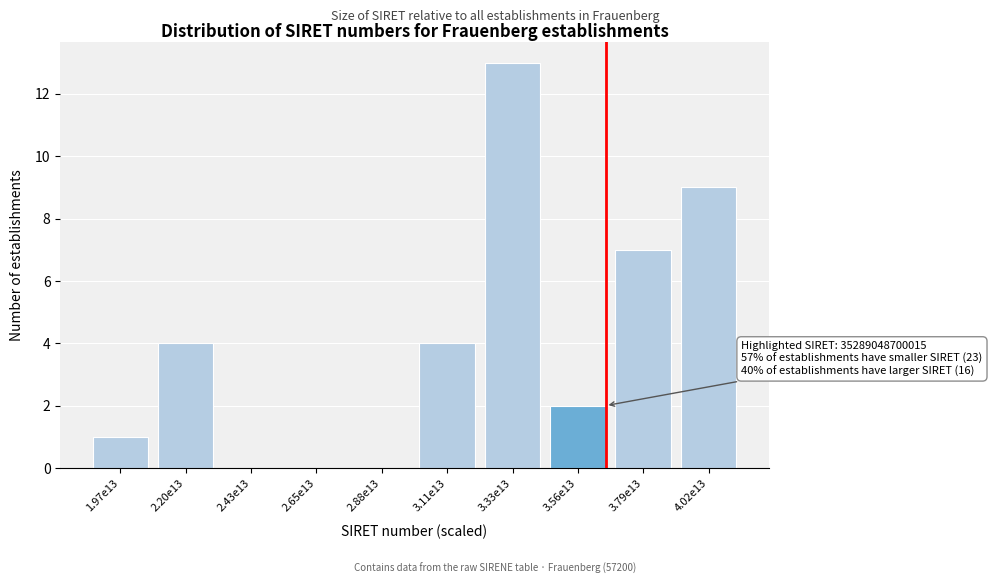

Reading left to right, list all the values displayed in this chart.

1.97e13=1	2.20e13=4	2.43e13=0	2.65e13=0	2.88e13=0	3.11e13=4	3.33e13=13	3.56e13=2	3.79e13=7	4.02e13=9